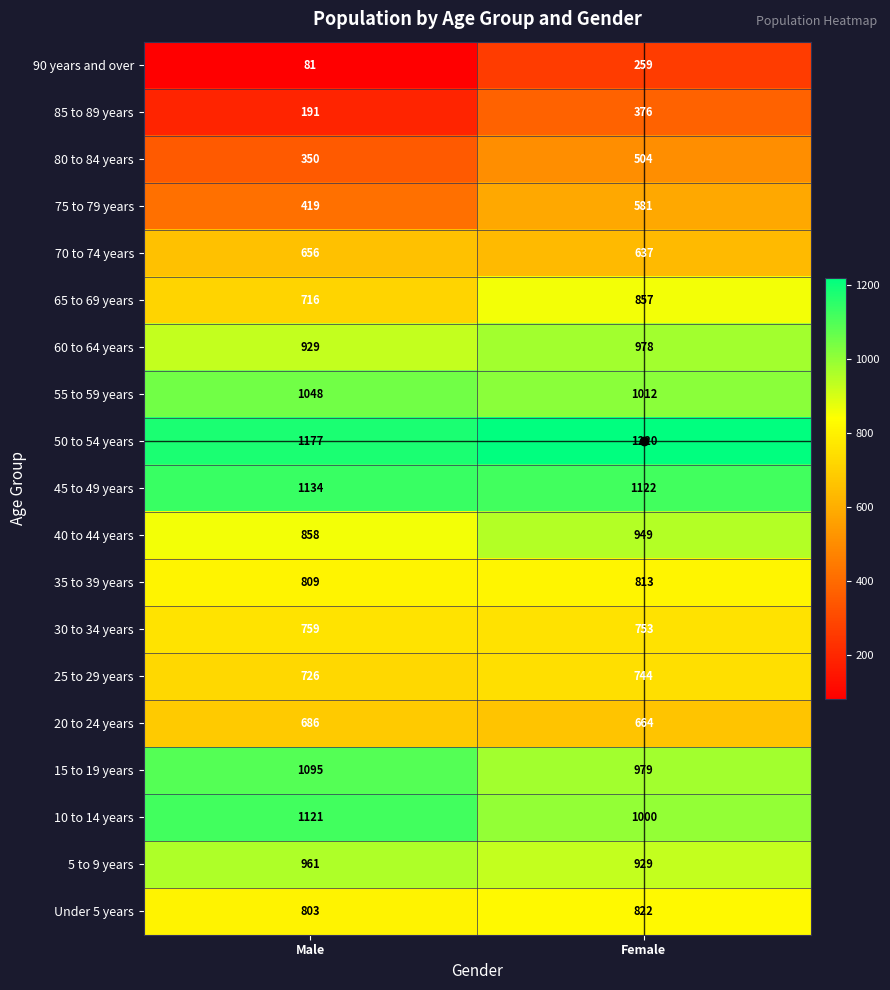

What is the difference between the maximum and minimum values in the 45 to 49 years series?

12